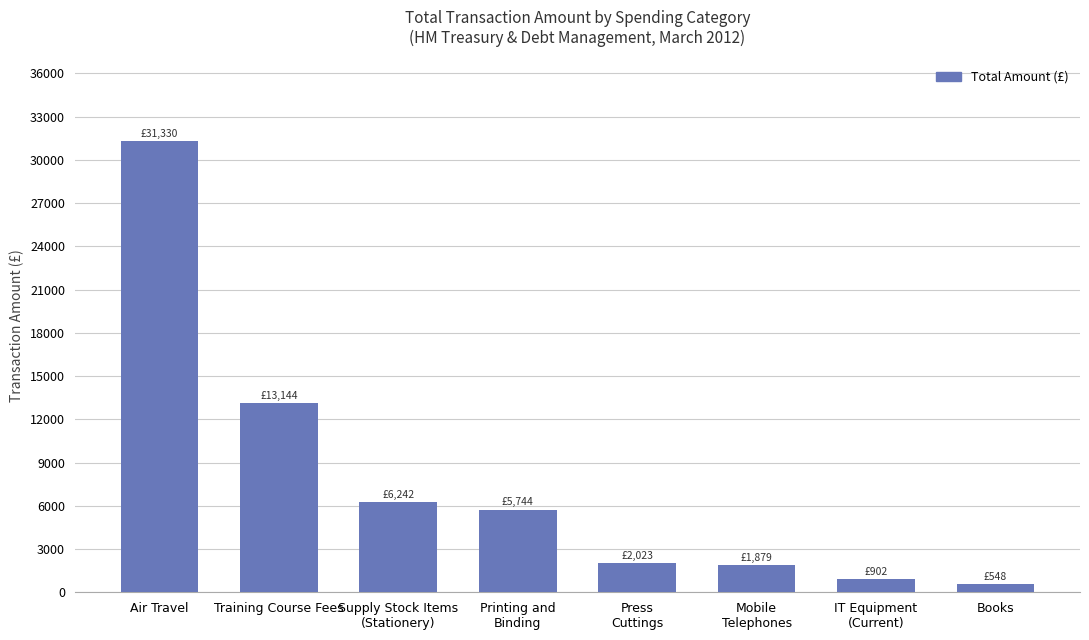

Count the number of data series in this chart.

1